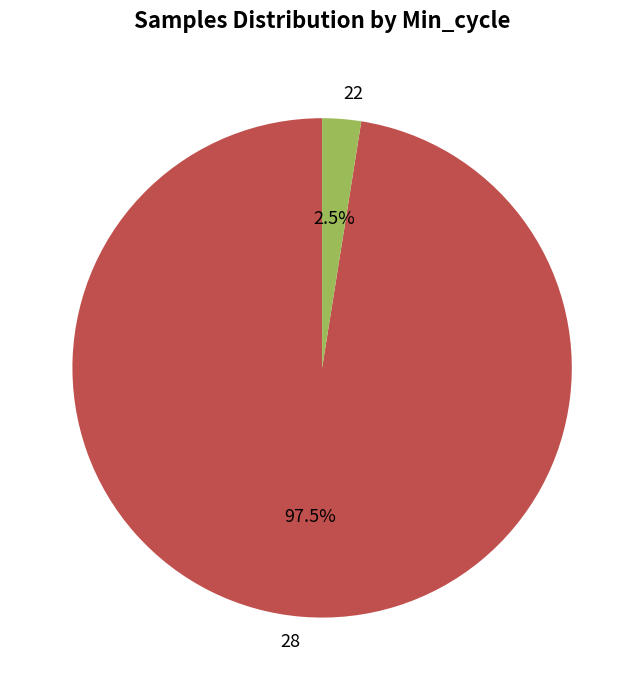

Is 28 the majority of the pie?

Yes